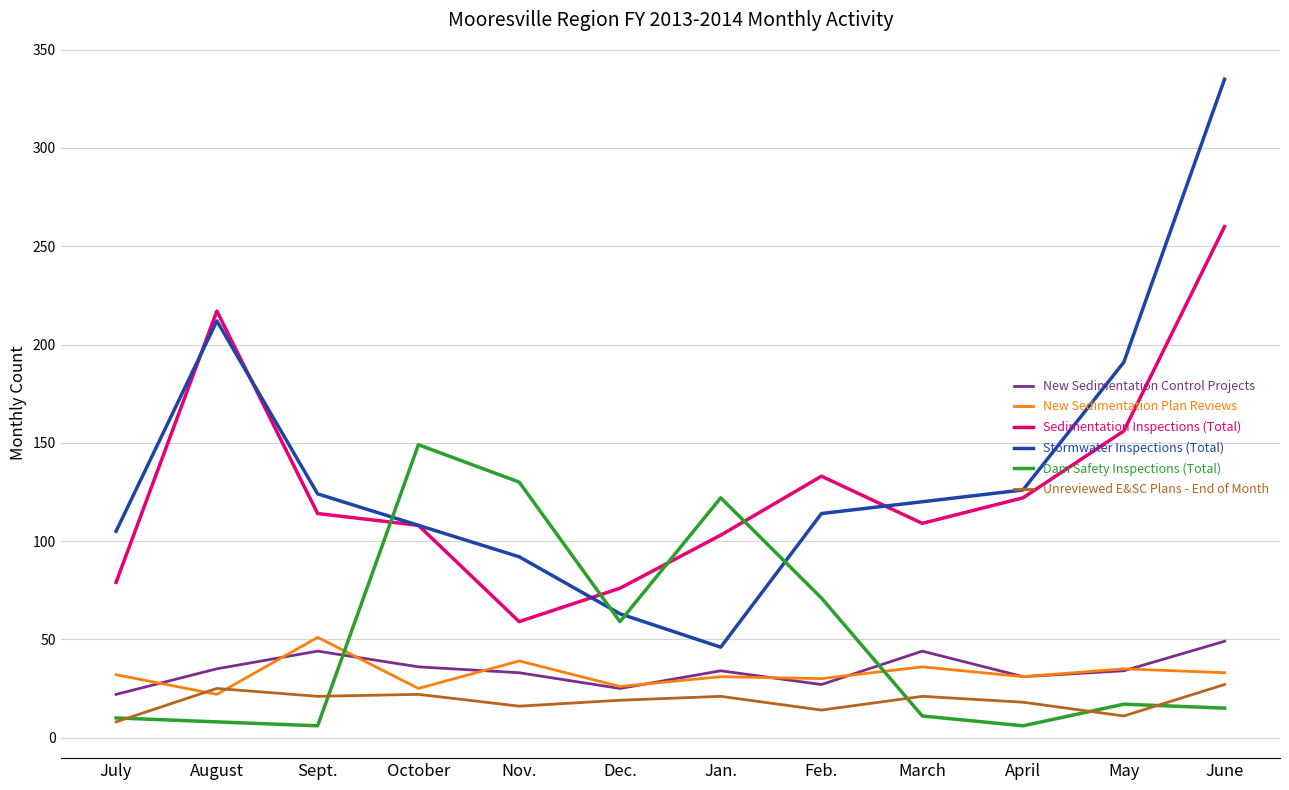

Is it true that New Sedimentation Plan Reviews equals 36 at August?

False